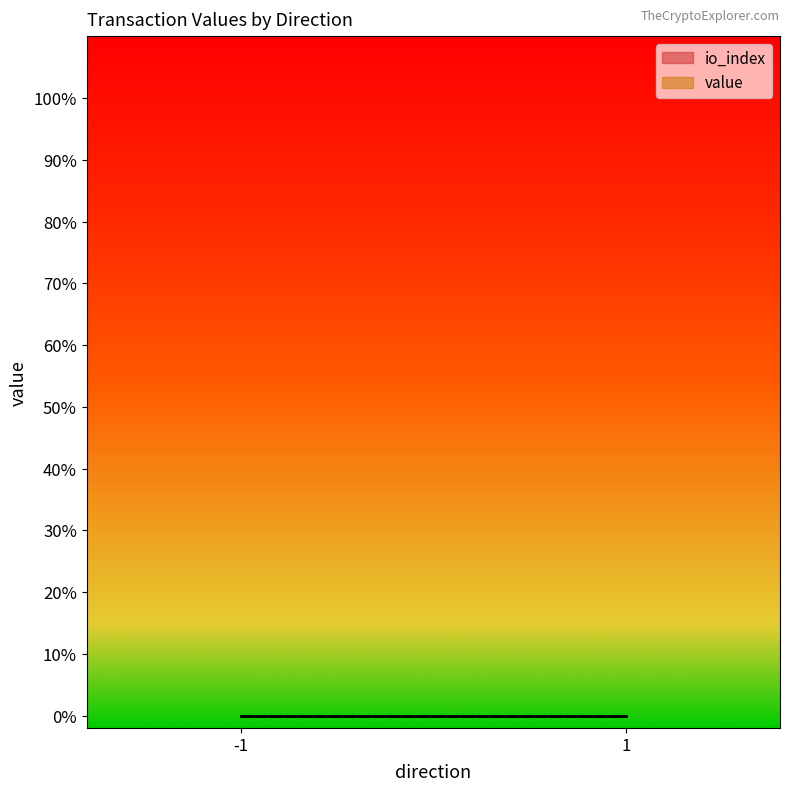

Which category has the lowest value in the io_index series?

-1